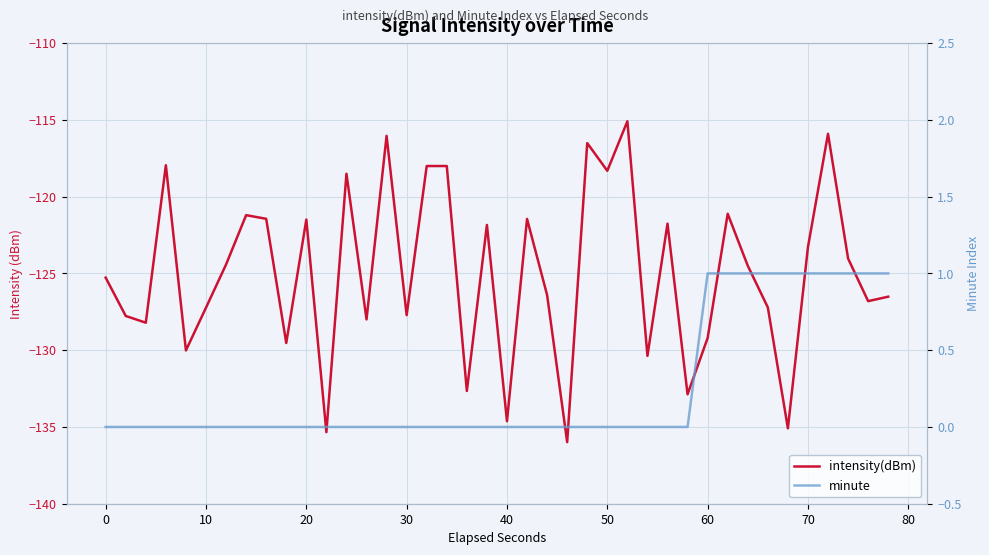

Reading left to right, list all the values displayed in this chart.

intensity(dBm): -125.3	-127.8	-128.2	-118.0	-130.0	-127.2	-124.4	-121.2	-121.4	-129.5	-121.5	-135.3	-118.5	-128.0	-116.0	-127.7	-118.0	-118.0	-132.7	-121.8	-134.6	-121.4	-126.4	-136.0	-116.5	-118.3	-115.1	-130.4	-121.8	-132.9	-129.2	-121.1	-124.5	-127.2	-135.1	-123.3	-115.9	-124.0	-126.8	-126.5
minute: 0.0	0.0	0.0	0.0	0.0	0.0	0.0	0.0	0.0	0.0	0.0	0.0	0.0	0.0	0.0	0.0	0.0	0.0	0.0	0.0	0.0	0.0	0.0	0.0	0.0	0.0	0.0	0.0	0.0	0.0	1.0	1.0	1.0	1.0	1.0	1.0	1.0	1.0	1.0	1.0